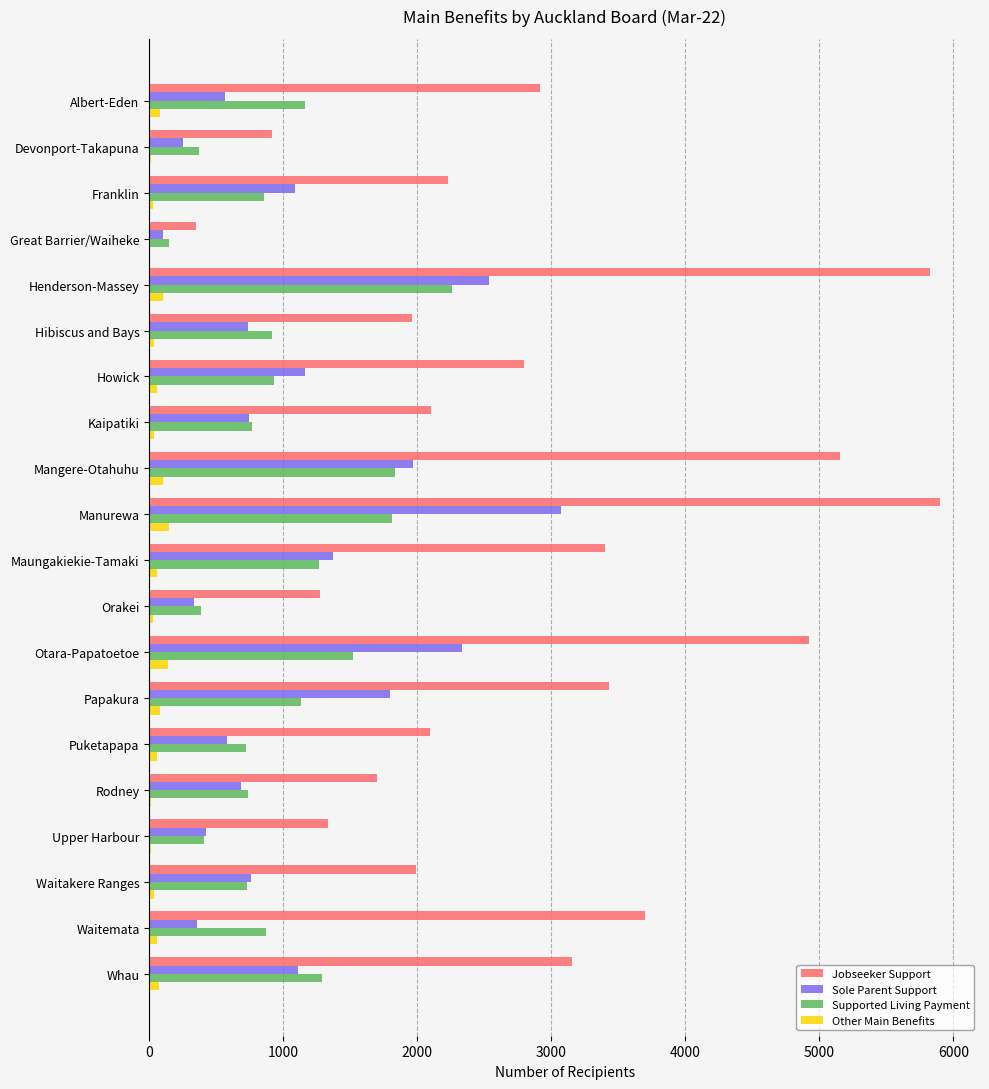

What is the highest value of the Supported Living Payment series?

2259